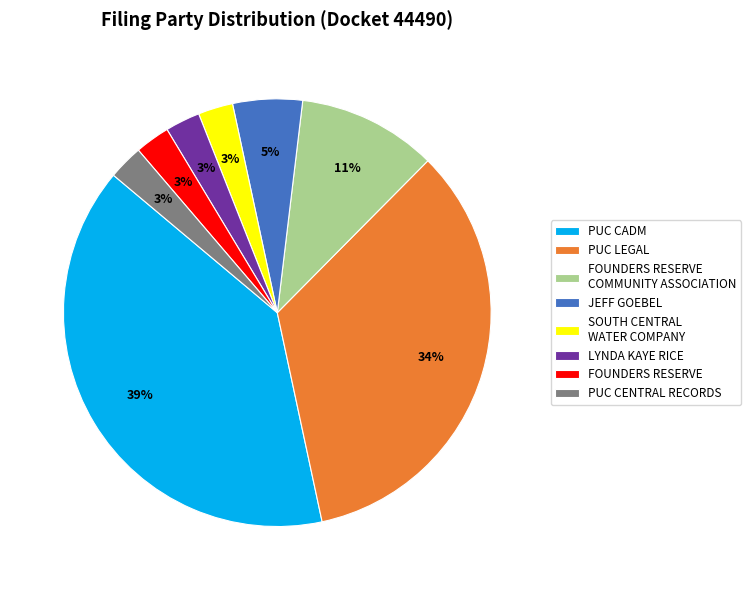

Is it true that PUC CADM is 30% of the pie?

False